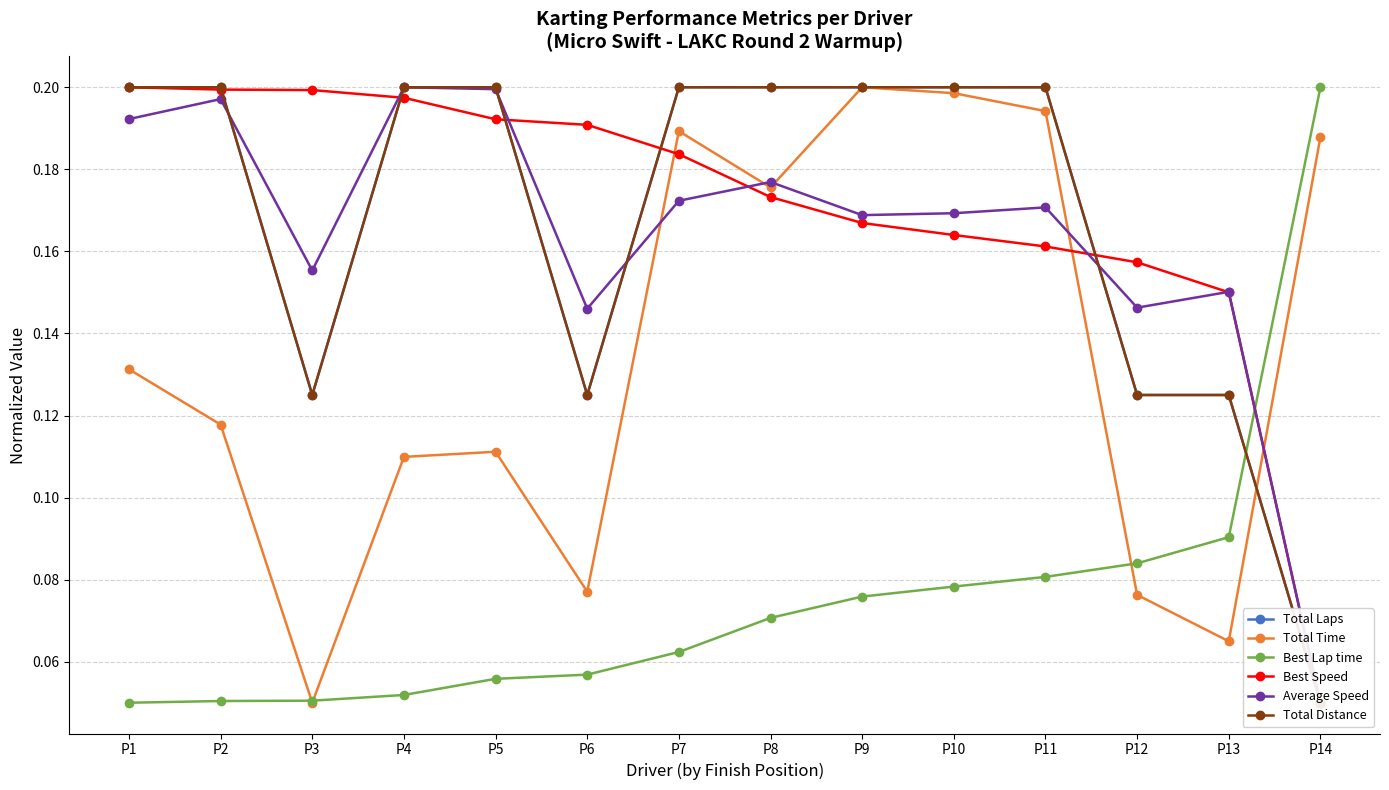

Reading left to right, extract all data points from this chart.

Total Laps: P1=0.2	P2=0.2	P3=0.1	P4=0.2	P5=0.2	P6=0.1	P7=0.2	P8=0.2	P9=0.2	P10=0.2	P11=0.2	P12=0.1	P13=0.1	P14=0.1
Total Time: P1=0.1	P2=0.1	P3=0.1	P4=0.1	P5=0.1	P6=0.1	P7=0.2	P8=0.2	P9=0.2	P10=0.2	P11=0.2	P12=0.1	P13=0.1	P14=0.2
Best Lap time: P1=0.1	P2=0.1	P3=0.1	P4=0.1	P5=0.1	P6=0.1	P7=0.1	P8=0.1	P9=0.1	P10=0.1	P11=0.1	P12=0.1	P13=0.1	P14=0.2
Best Speed: P1=0.2	P2=0.2	P3=0.2	P4=0.2	P5=0.2	P6=0.2	P7=0.2	P8=0.2	P9=0.2	P10=0.2	P11=0.2	P12=0.2	P13=0.2	P14=0.1
Average Speed: P1=0.2	P2=0.2	P3=0.2	P4=0.2	P5=0.2	P6=0.1	P7=0.2	P8=0.2	P9=0.2	P10=0.2	P11=0.2	P12=0.1	P13=0.2	P14=0.1
Total Distance: P1=0.2	P2=0.2	P3=0.1	P4=0.2	P5=0.2	P6=0.1	P7=0.2	P8=0.2	P9=0.2	P10=0.2	P11=0.2	P12=0.1	P13=0.1	P14=0.1